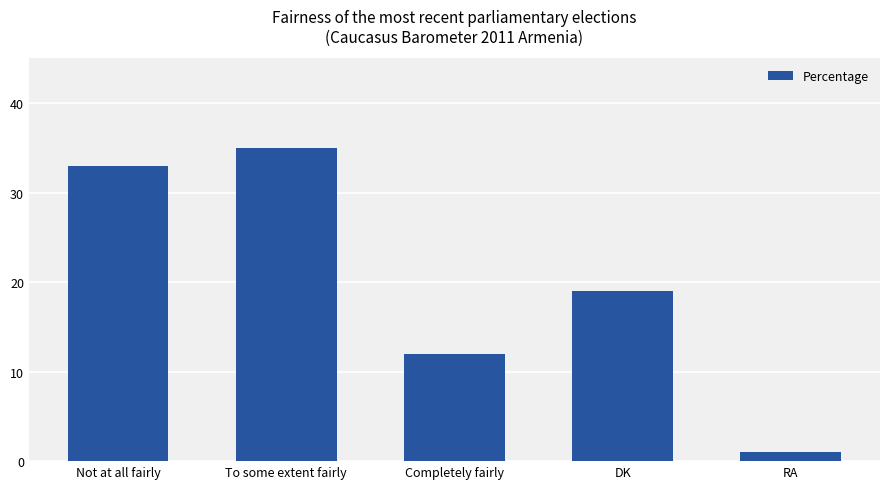

Rank the categories by value from lowest to highest.

RA, Completely fairly, DK, Not at all fairly, To some extent fairly